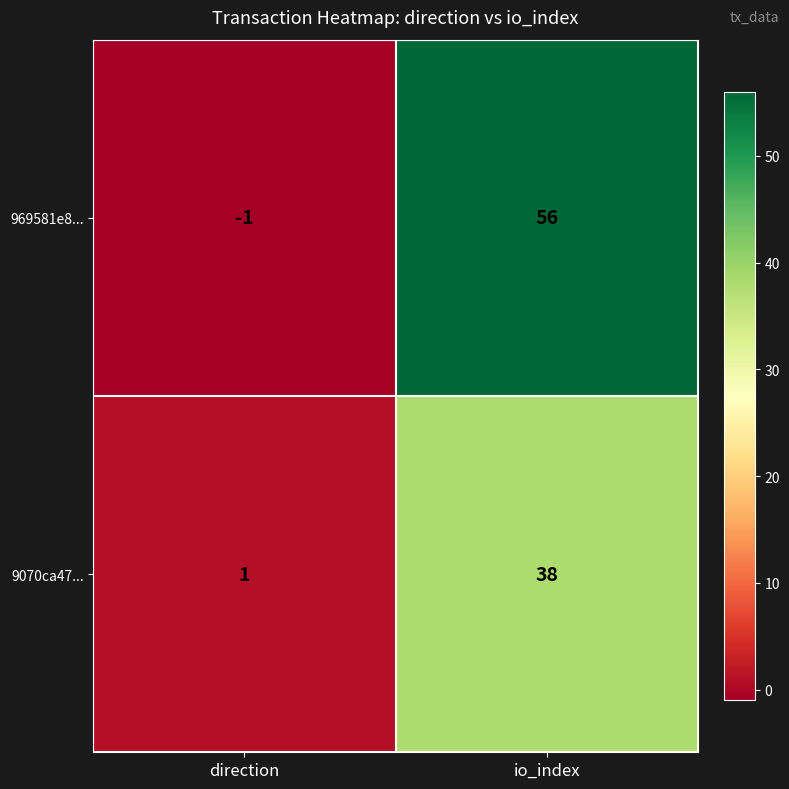

At how many categories does at least one series exceed 3?

1